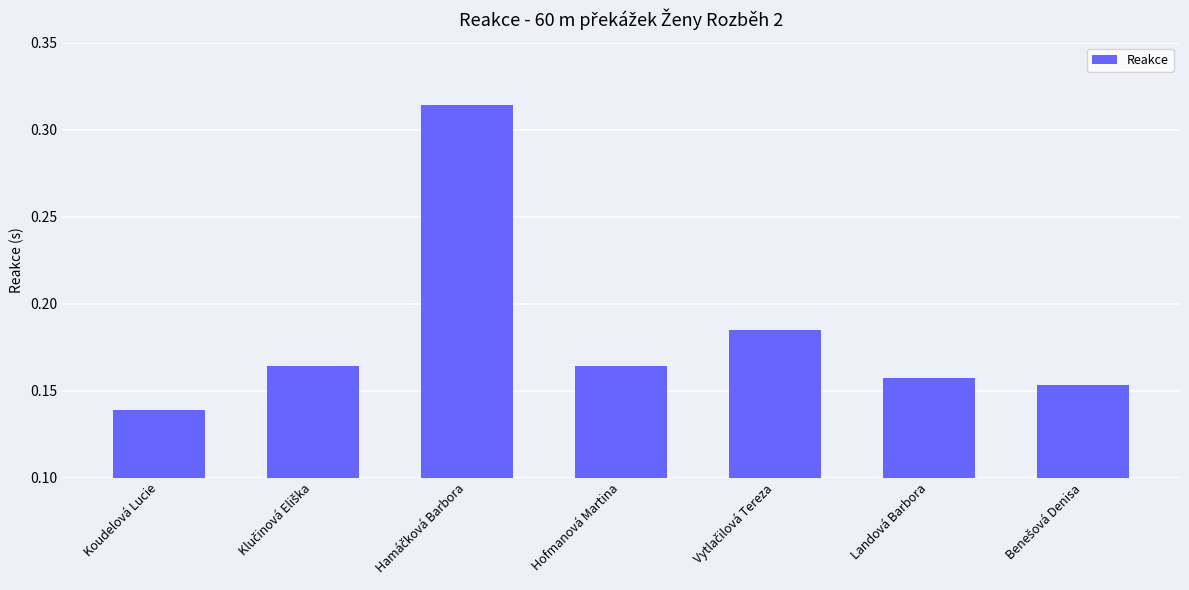

What is the label of the 1st bar from the left?

Koudelová Lucie